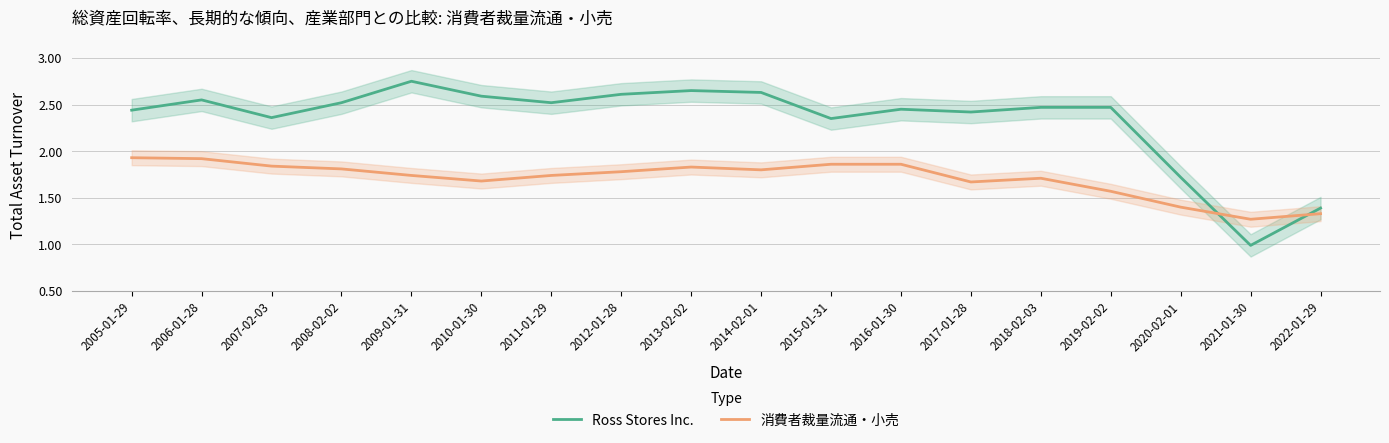

What is the value of the Ross Stores Inc. point at the 6th from the left?

2.6